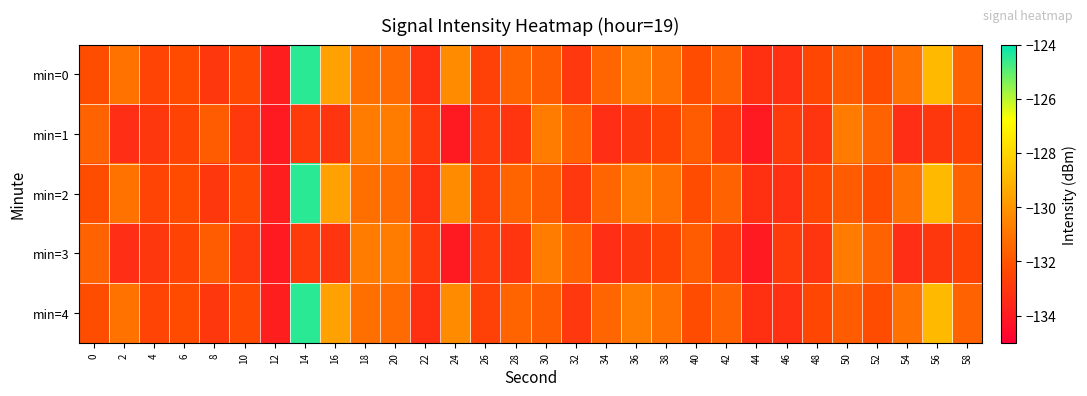

What is the difference between the highest and lowest values at 30?

1.0